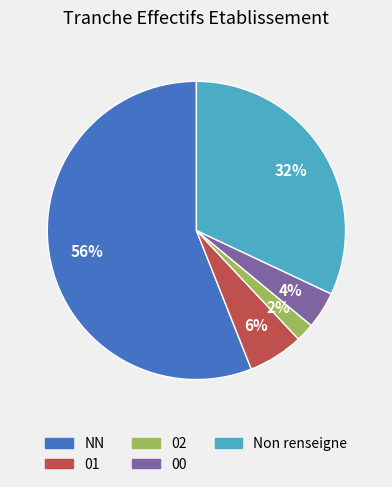

How many slices are in this pie chart?

5